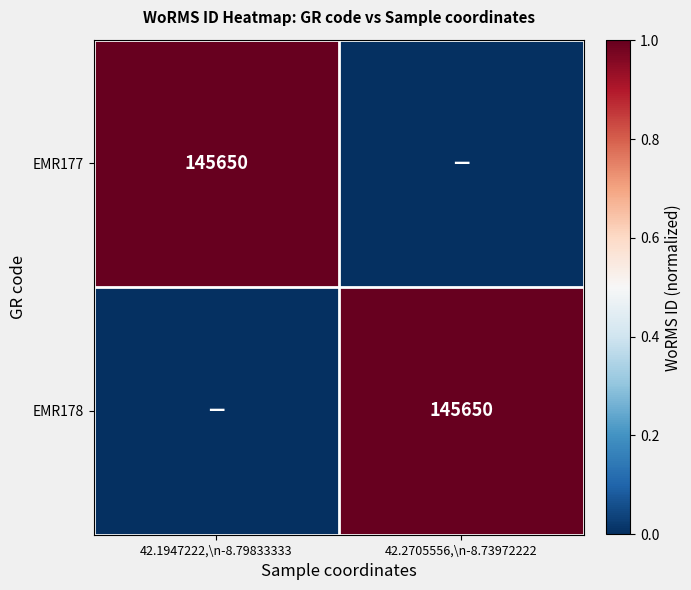

True or false: EMR177 has a value of 145650 at 42.1947222,\n-8.79833333.

True